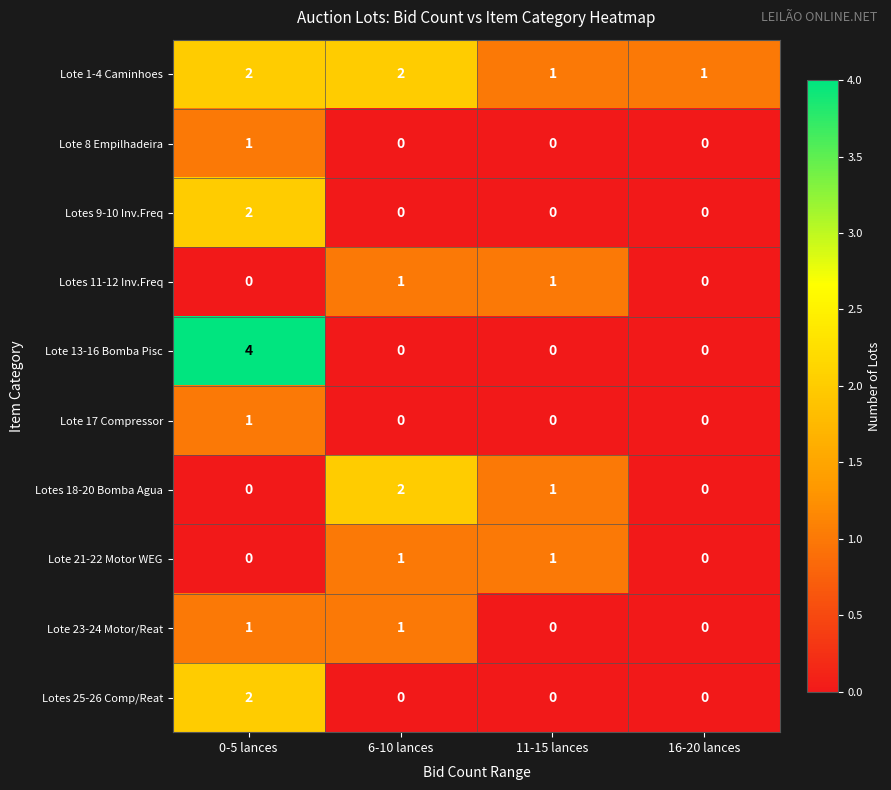

Count the number of data series in this chart.

10